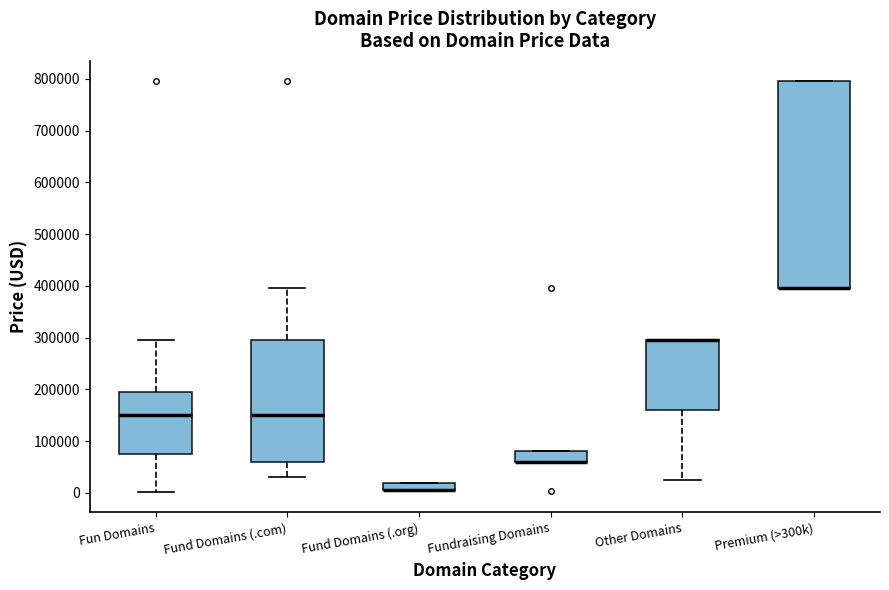

Reading left to right, transcribe this box plot: for each box, give where its median line is, the range the box spans, and where its two whiskers end, as read against the y-axis. The values are not printed on the chart, so give them approximately, as read against the axis.

Fun Domains: median 150000, box 70000 to 190000, whiskers 0 to 290000
Fund Domains (.com): median 150000, box 60000 to 290000, whiskers 30000 to 390000
Fund Domains (.org): median 0 (drawn on the box's lower edge), box 0 to 20000, whiskers 0 to 20000
Fundraising Domains: median 60000 (drawn on the box's lower edge), box 60000 to 80000, whiskers 60000 to 80000
Other Domains: median 290000 (drawn on the box's upper edge), box 160000 to 290000, whiskers 20000 to 290000
Premium (>300k): median 390000 (drawn on the box's lower edge), box 390000 to 790000, whiskers 390000 to 790000